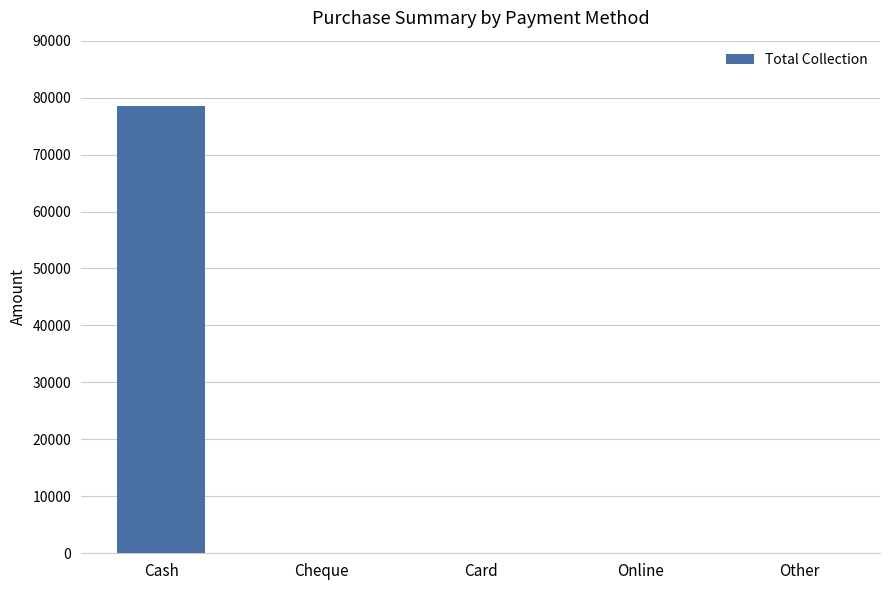

Which category has the highest value across all series?

Cash